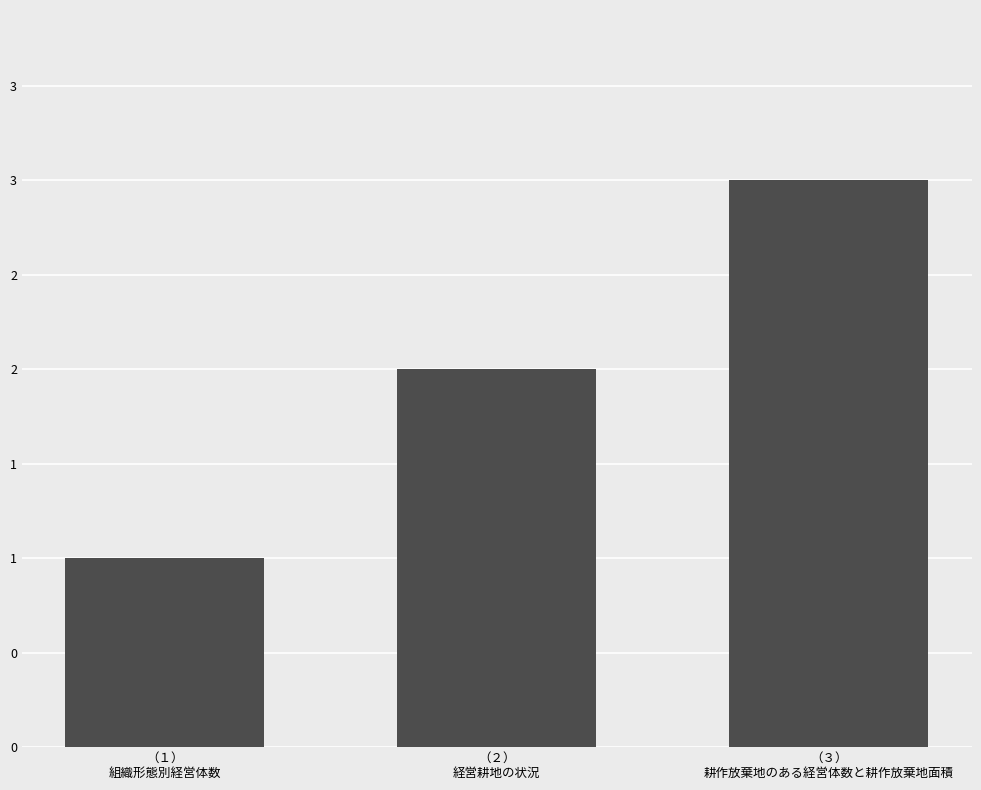

List the labels in order of value, largest first.

（３）
耕作放棄地のある経営体数と耕作放棄地面積, （２）
経営耕地の状況, （１）
組織形態別経営体数